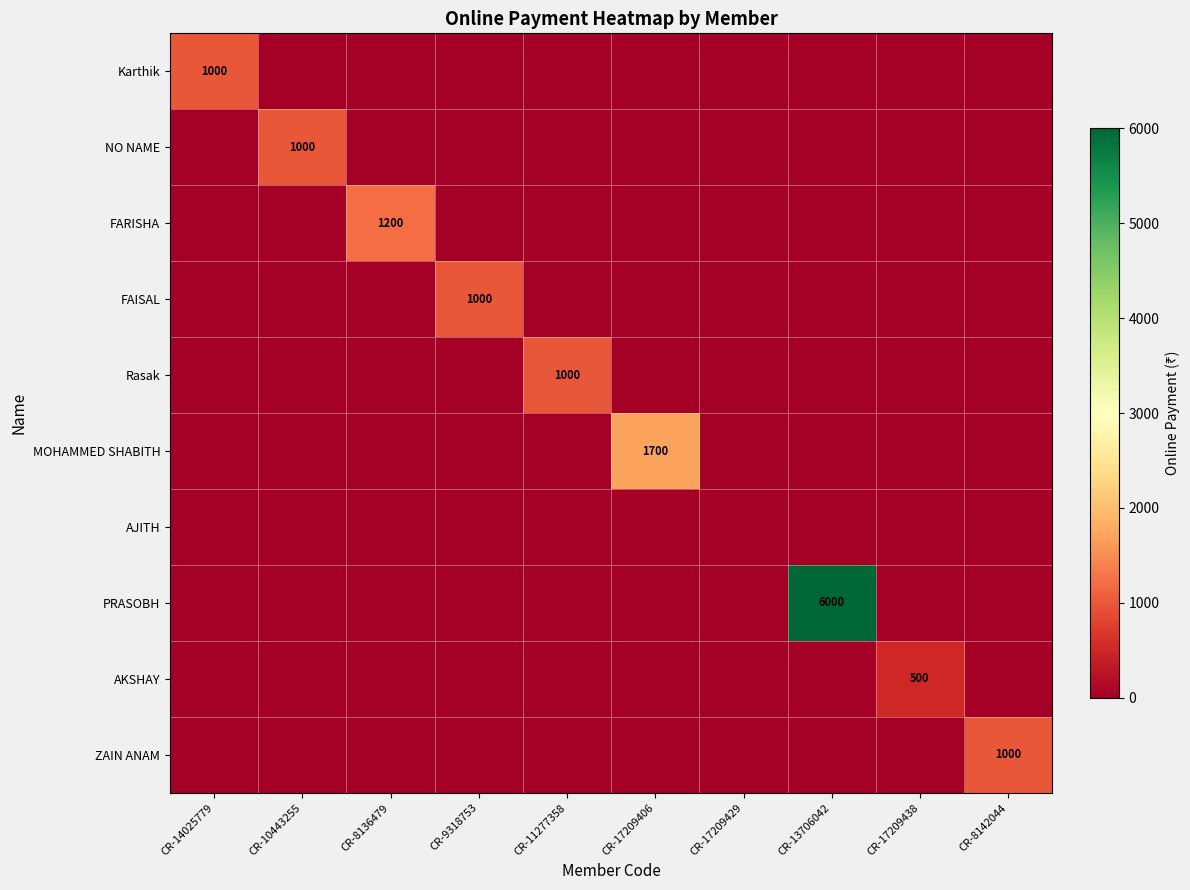

Rank the series at CR-11277358 from lowest to highest value.

Karthik, NO NAME, FARISHA, FAISAL, MOHAMMED SHABITH, AJITH, PRASOBH, AKSHAY, ZAIN ANAM, Rasak